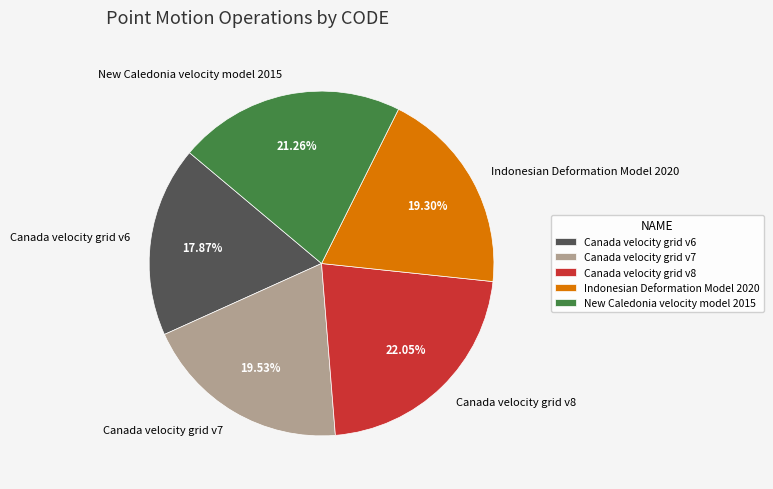

Which has a higher value, Canada velocity grid v7 or Canada velocity grid v6?

Canada velocity grid v7